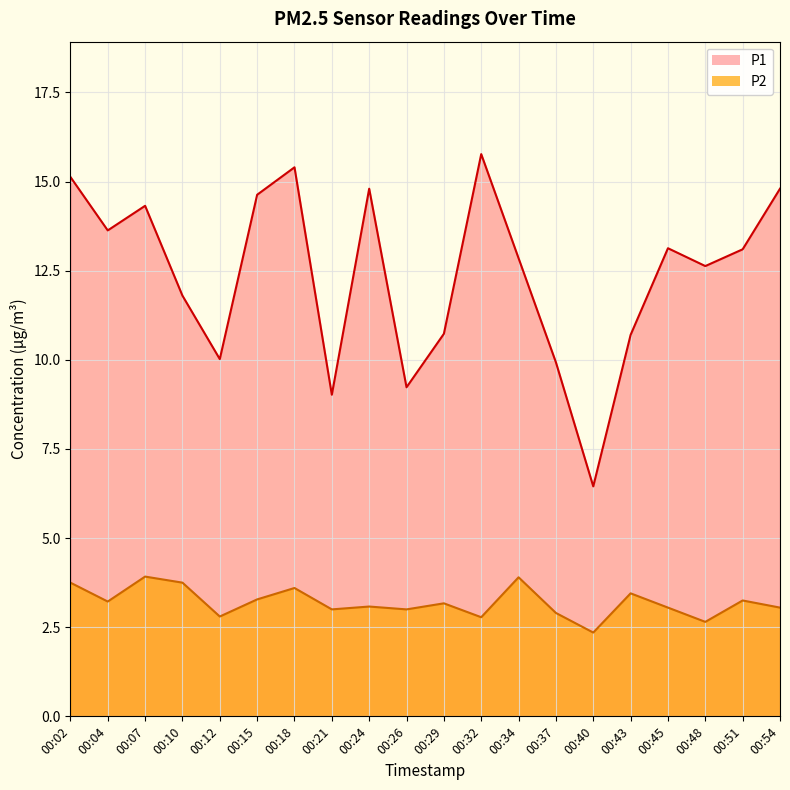

True or false: P2 has more than 2 points higher than both neighbors.

True